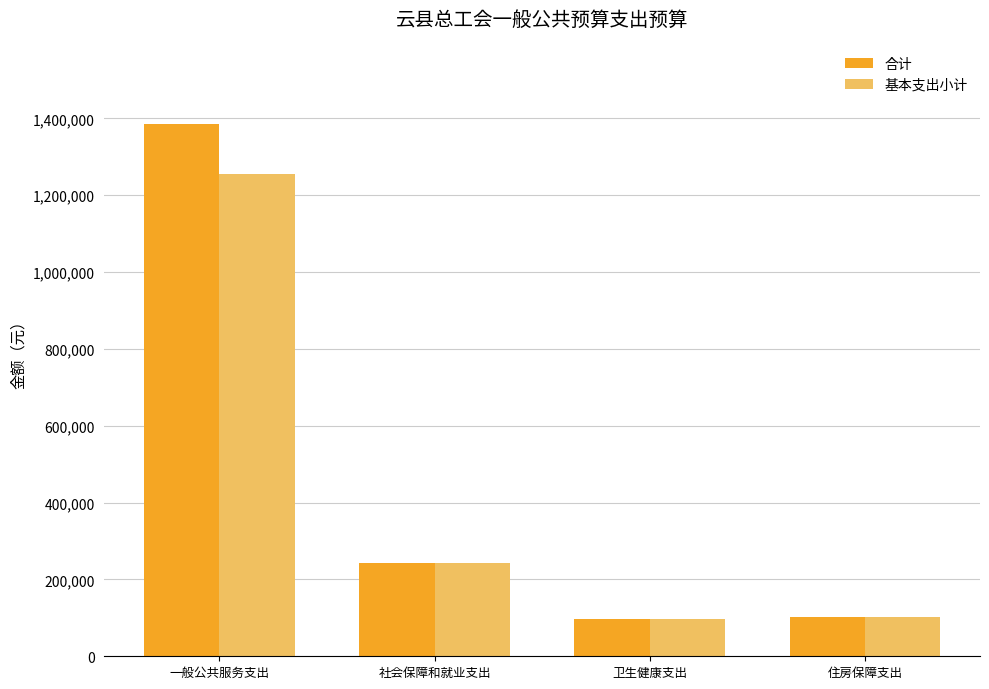

What is the label of the 2nd bar from the right?

卫生健康支出